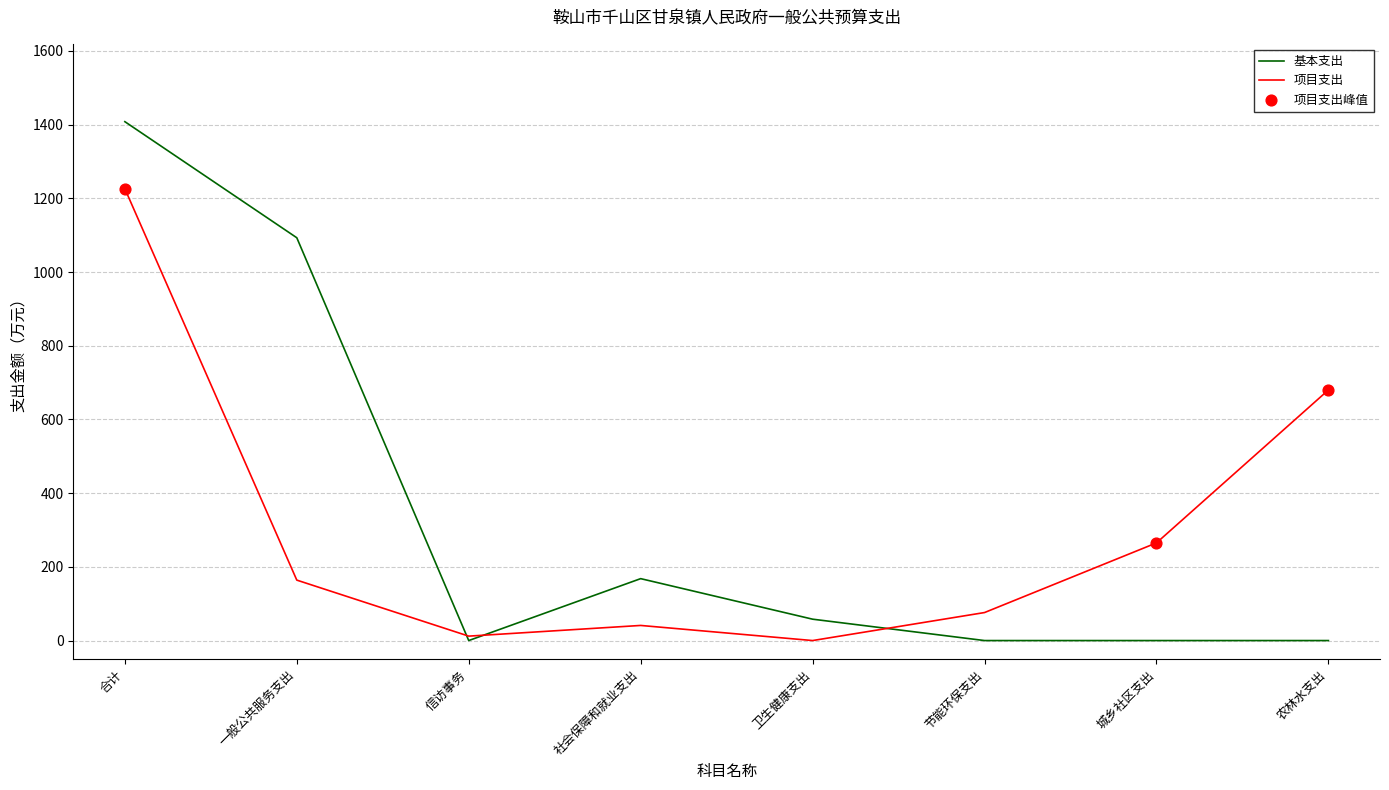

Which series has the largest total across all categories?

基本支出